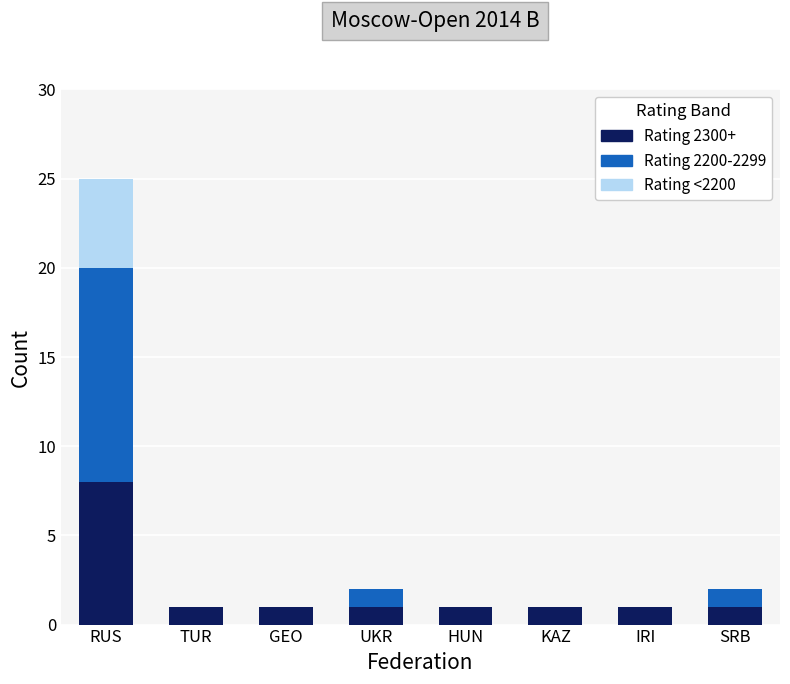

What is the total value across all series at RUS?

25